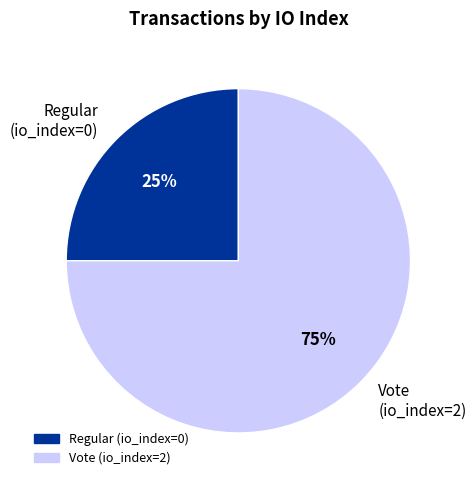

Is there any slice that represents more than half of the pie?

Yes